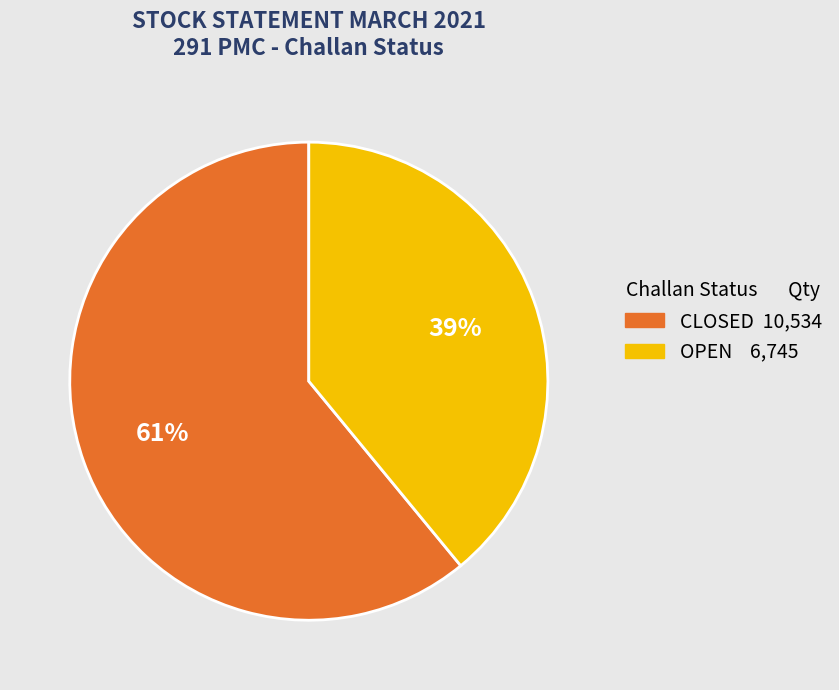

Combined, do CLOSED and OPEN account for over 50%?

Yes